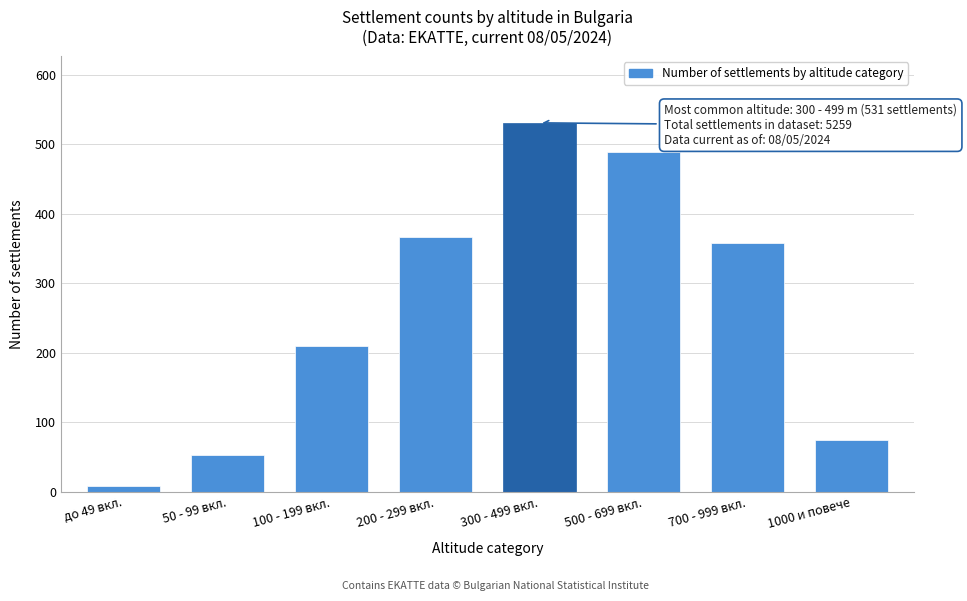

Reading left to right, what are all the values shown in this chart?

до 49 вкл.=8	50 - 99 вкл.=52	100 - 199 вкл.=210	200 - 299 вкл.=367	300 - 499 вкл.=531	500 - 699 вкл.=489	700 - 999 вкл.=358	1000 и повече=74